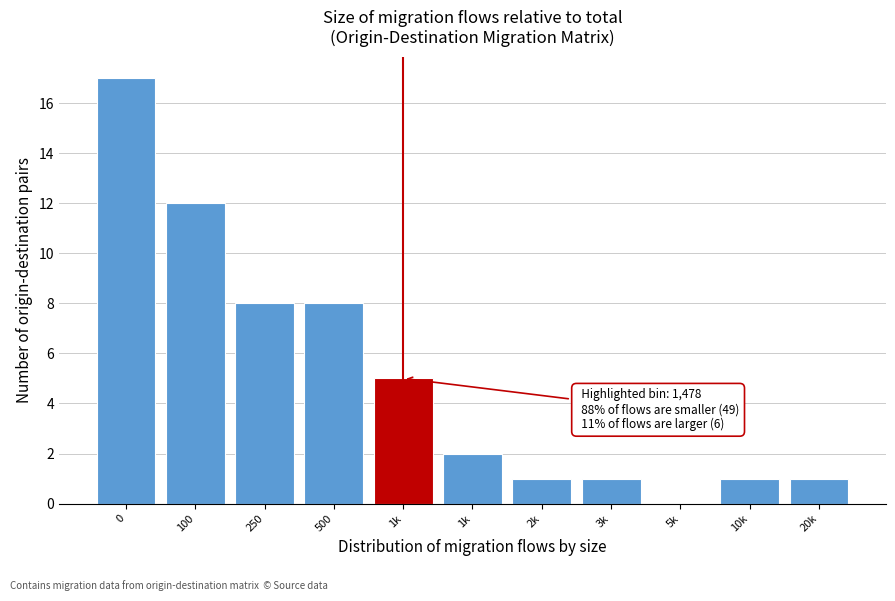

How many values are above zero?

10